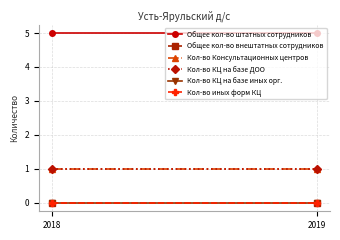

Reading left to right, transcribe all the data shown in this chart.

Общее кол-во штатных сотрудников: 2018=5	2019=5
Общее кол-во внештатных сотрудников: 2018=0	2019=0
Кол-во Консультационных центров: 2018=1	2019=1
Кол-во КЦ на базе ДОО: 2018=1	2019=1
Кол-во КЦ на базе иных орг.: 2018=0	2019=0
Кол-во иных форм КЦ: 2018=0	2019=0